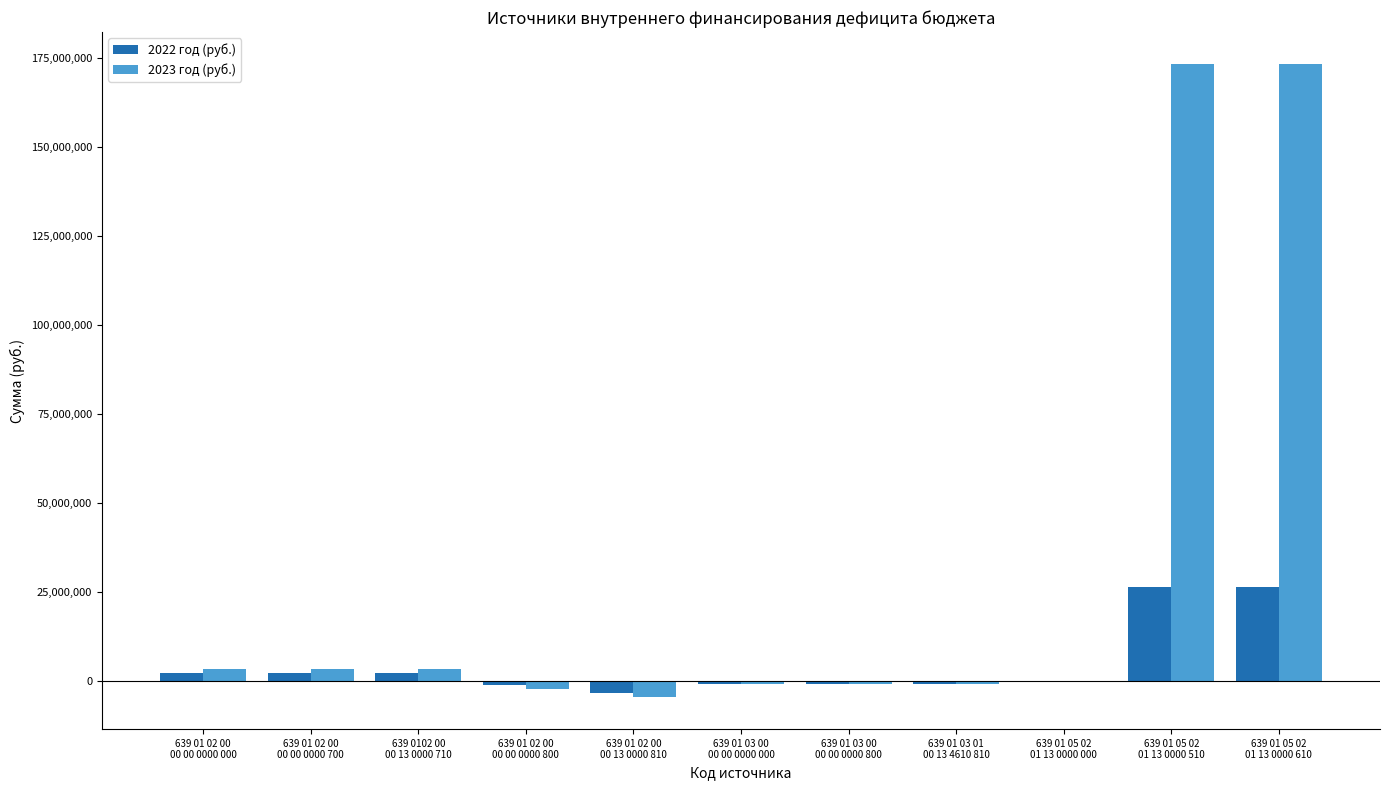

How many groups of bars are there?

11